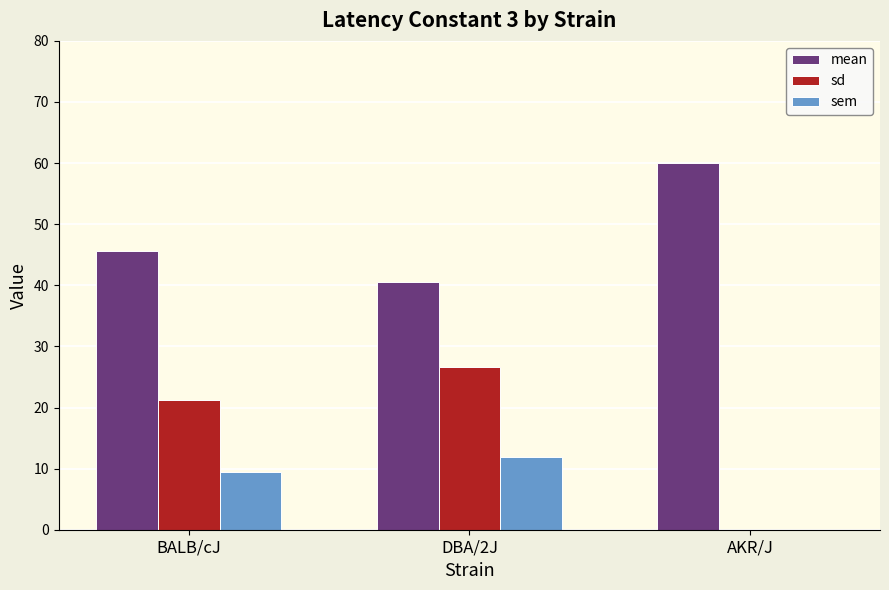

True or false: mean has a value of 38.7 at AKR/J.

False